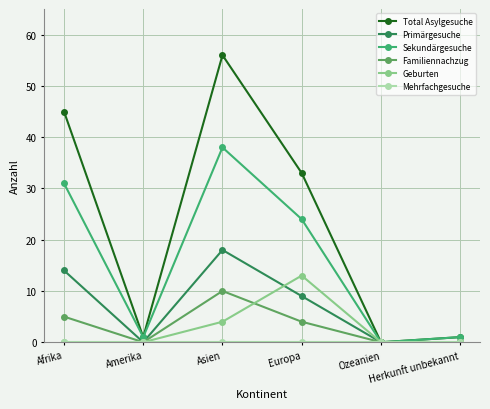

How many interior local peaks does the Primärgesuche series have?

1